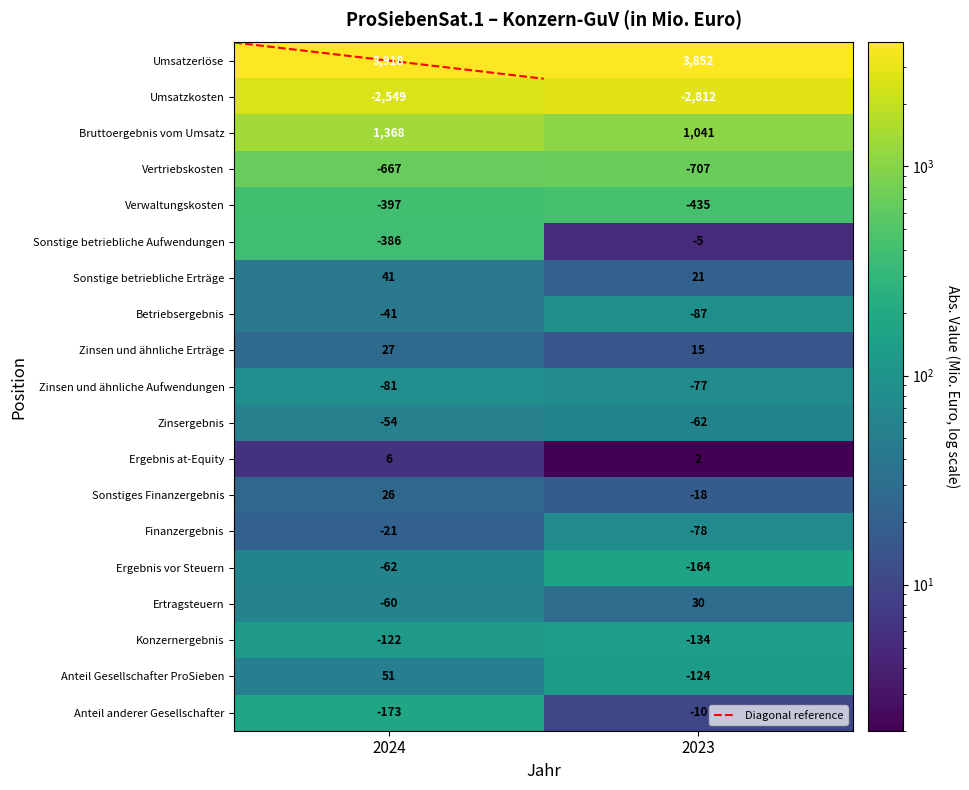

The Sonstige betriebliche Aufwendungen series shows -524 at 2024. True or false?

False